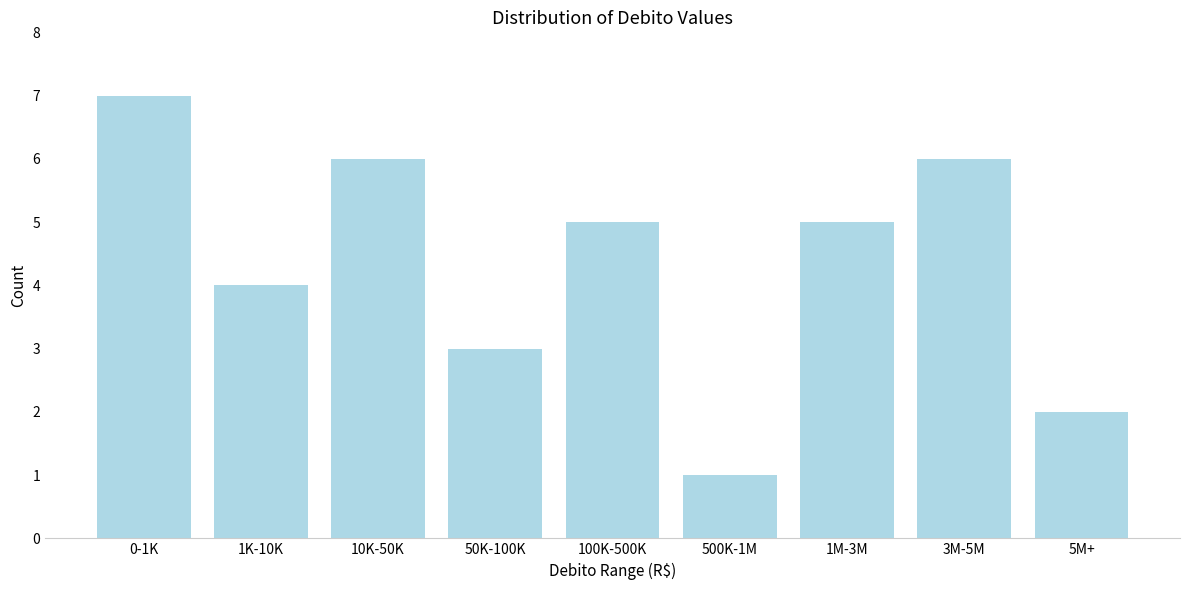

Reading left to right, what are all the values shown in this chart?

7	4	6	3	5	1	5	6	2